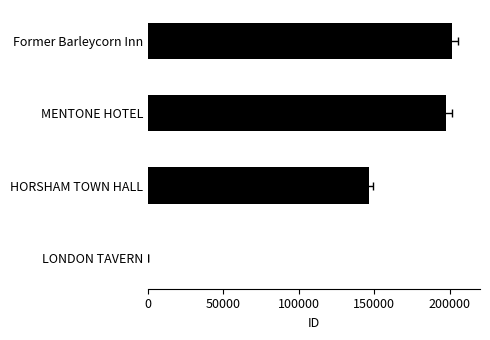

Reading left to right, what are all the values shown in this chart?

99	146361	197429	201146